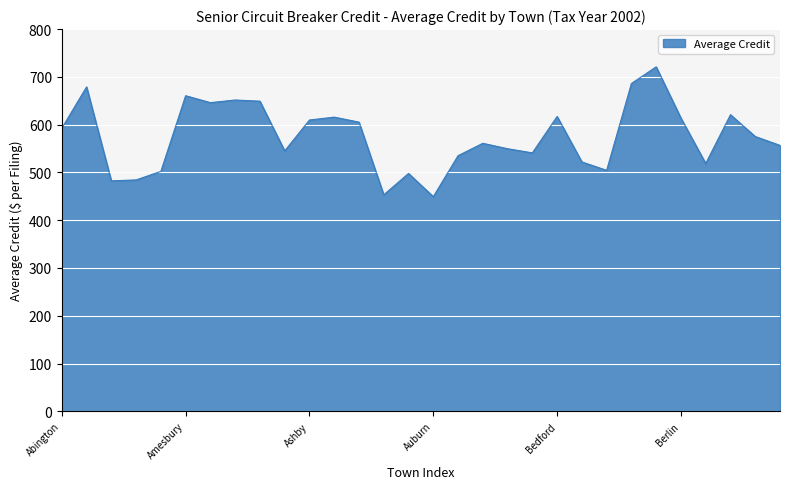

What is the minimum value shown in the chart?

449.2